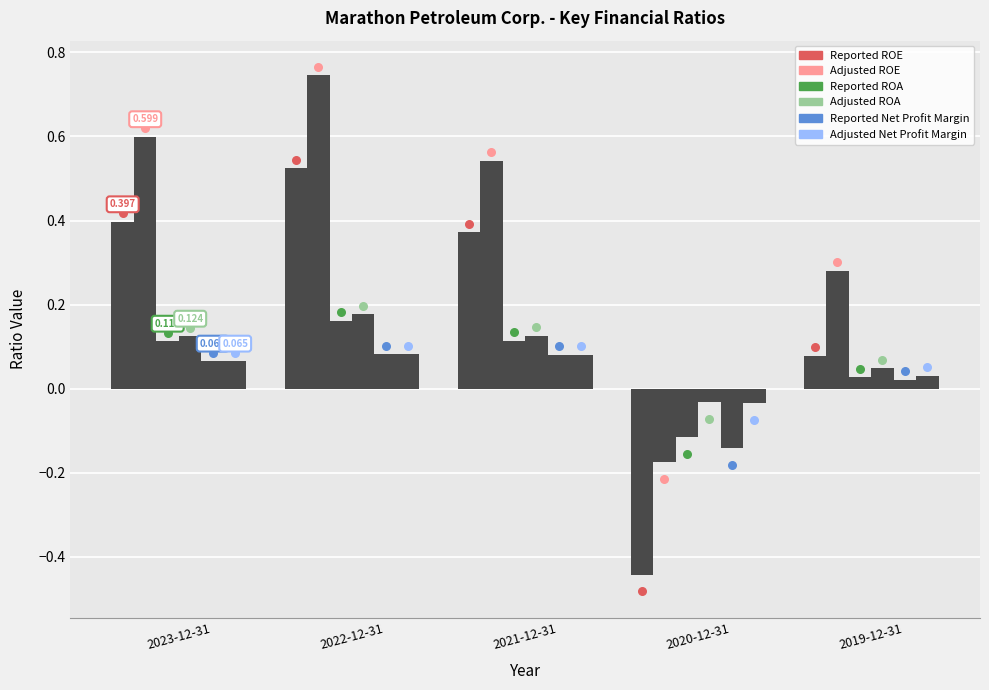

What is the total value across all series at 2023-12-31?

1.4